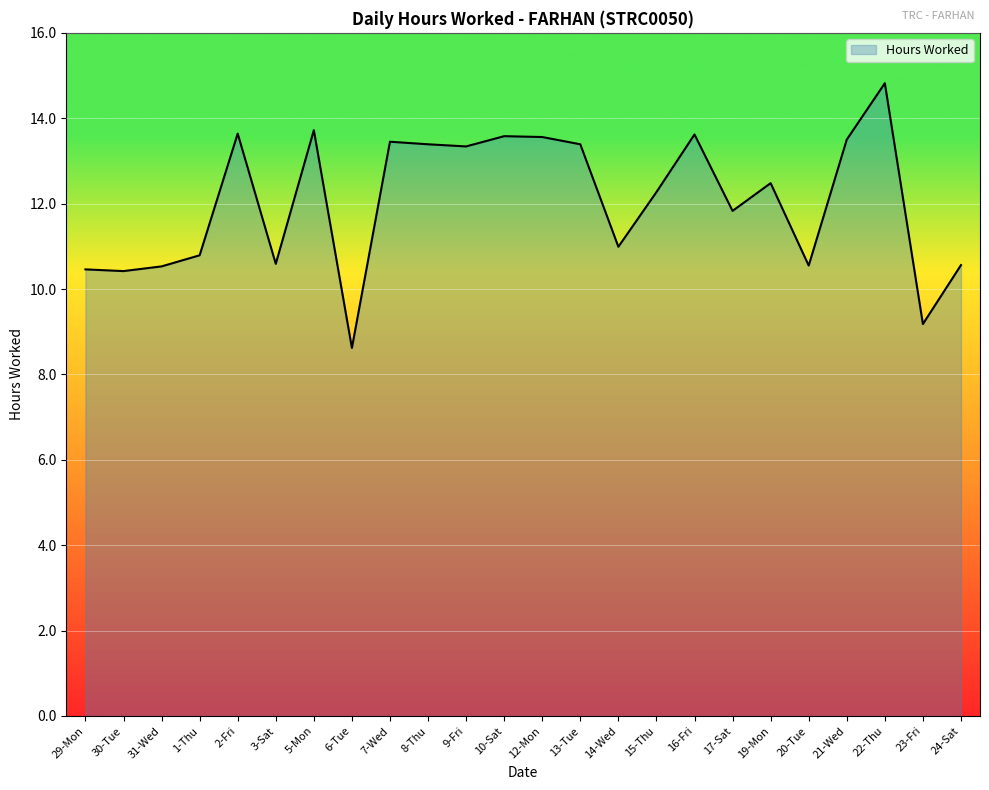

What is the minimum value shown in the chart?

8.6